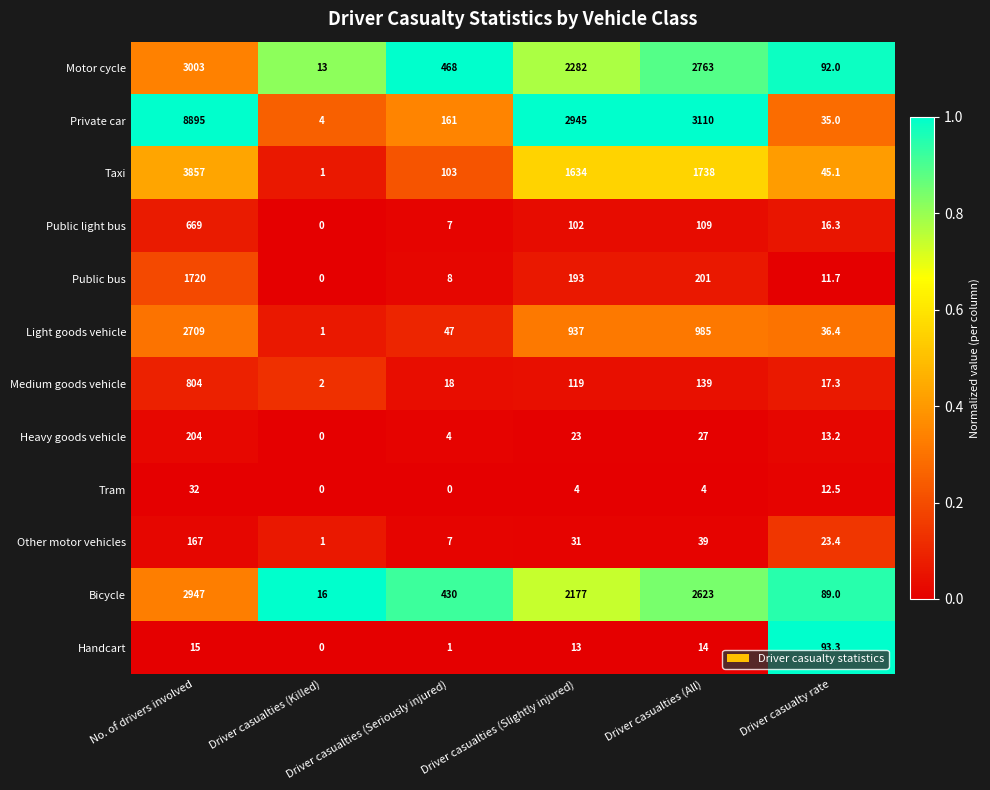

Between No. of drivers involved and Driver casualties (Seriously injured), which series saw the biggest shift?

Private car